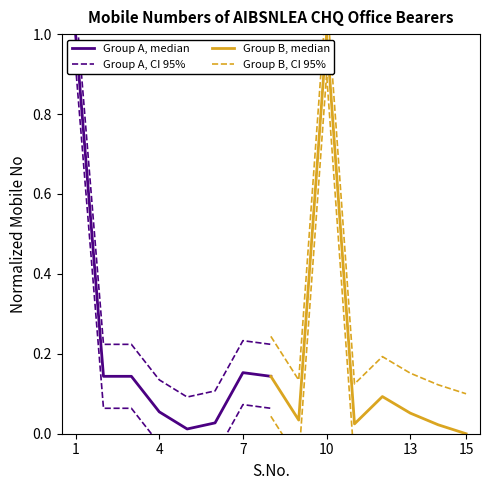

True or false: Group B, CI 95% has more than 2 points higher than both neighbors.

False